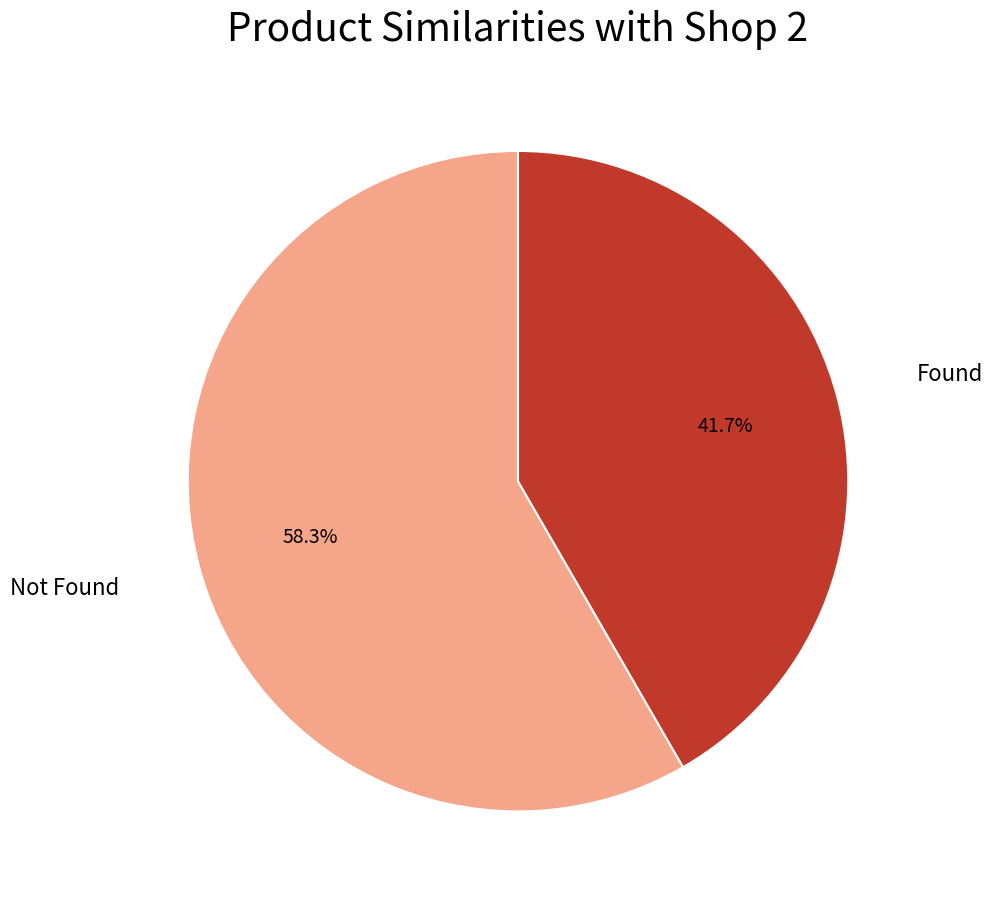

To the nearest percent, what portion does Found represent?

42%